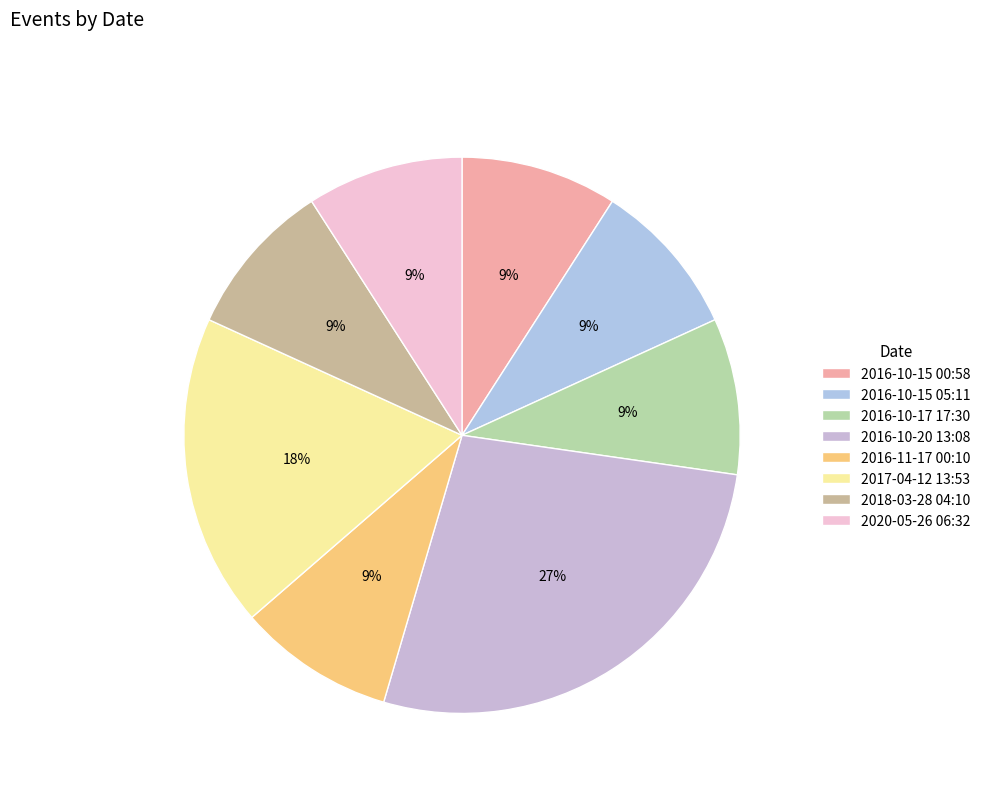

Is there any slice that represents more than half of the pie?

No